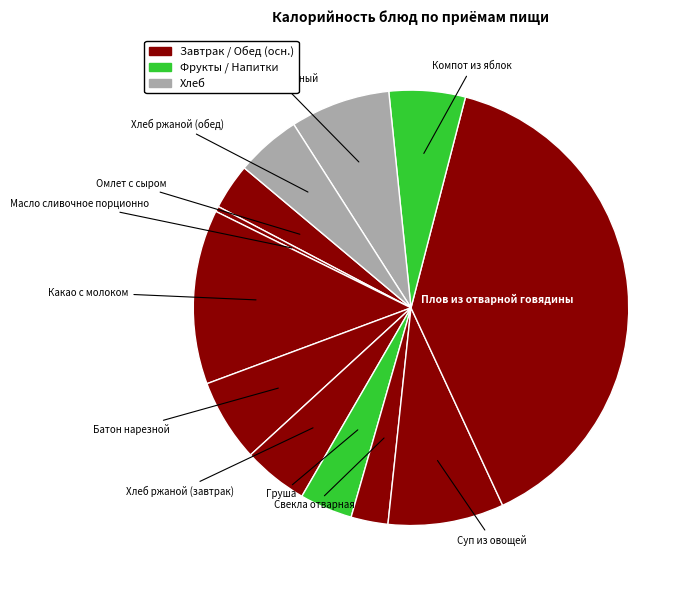

To the nearest percent, what is the average slice percentage?

8%